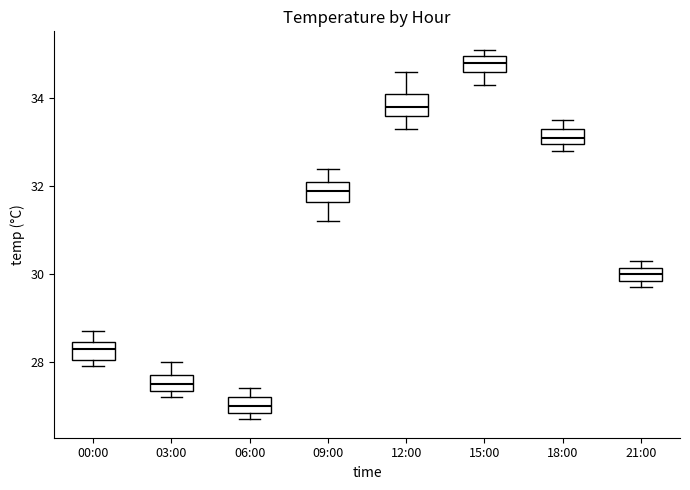

Which box's median line is the lowest?

06:00